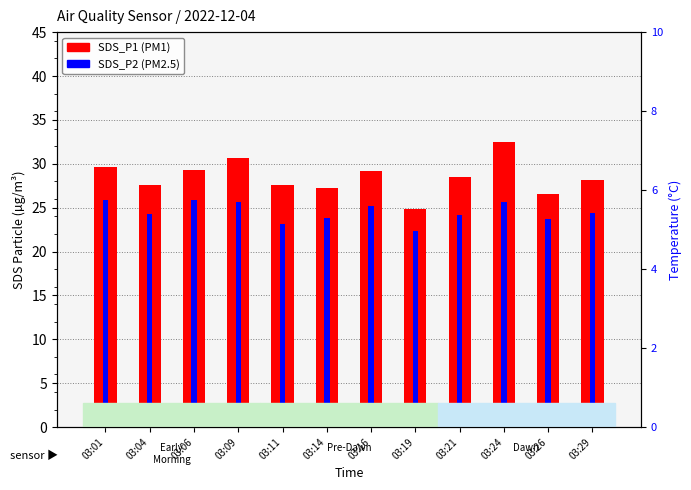

Between 03:09 and 03:19, which series saw the biggest shift?

SDS_P1